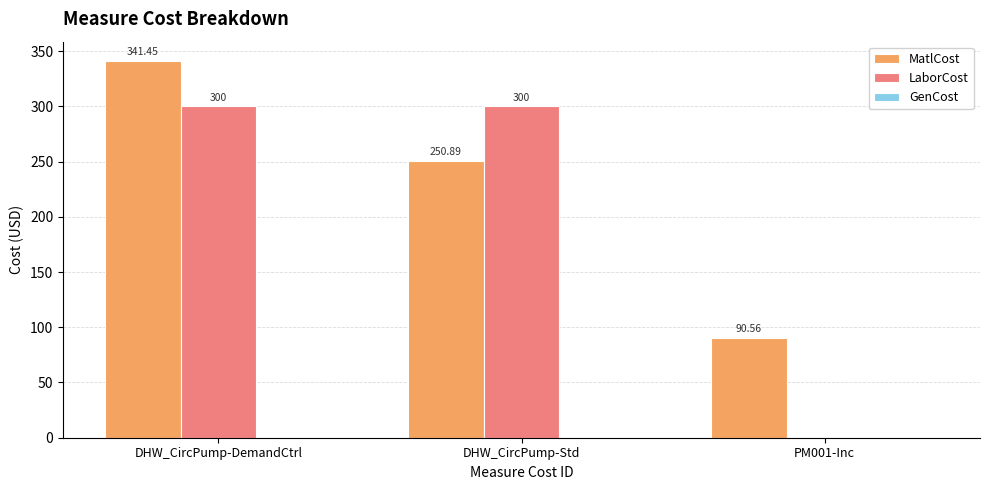

At which category is the sum across all series the highest?

DHW_CircPump-DemandCtrl